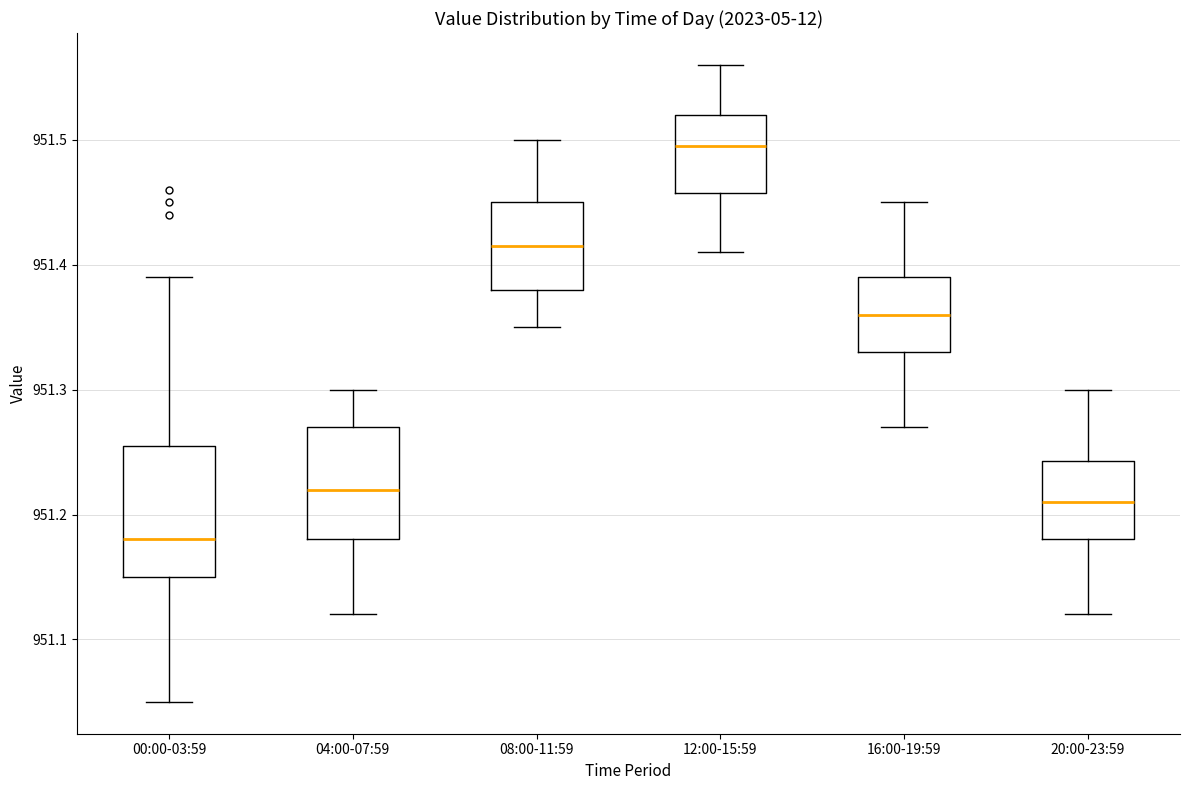

Where does the lower whisker of the box for 20:00-23:59 end on the y-axis? The values are not printed on the chart, so give them approximately, as read against the axis.

951.12